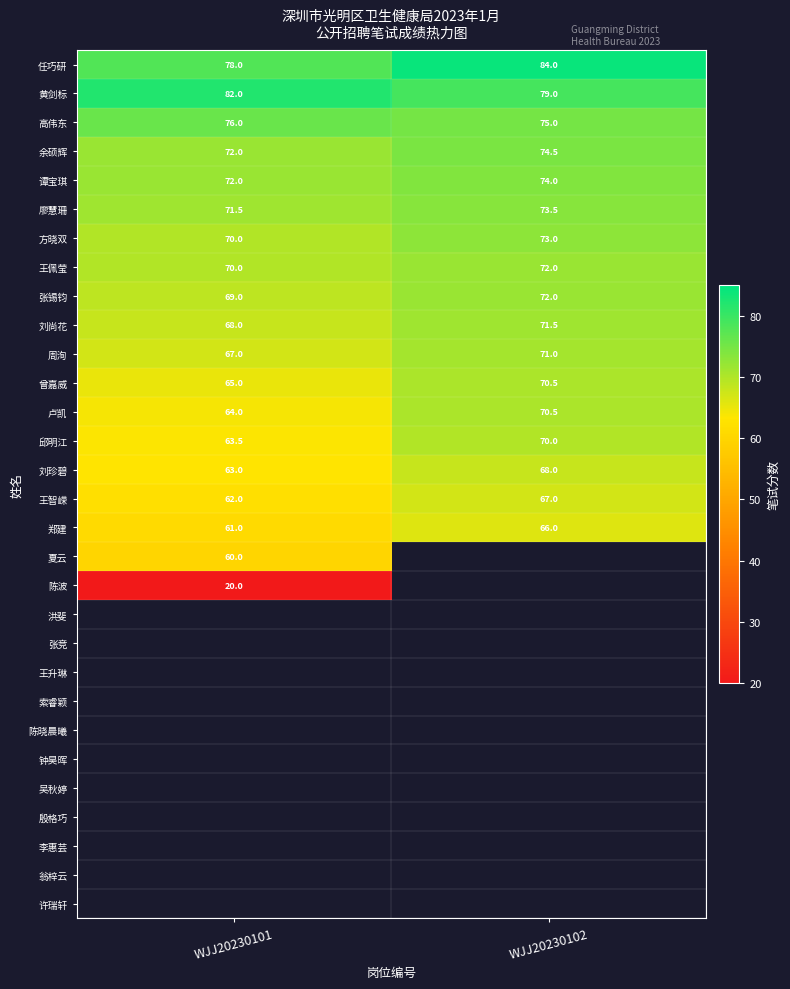

What is the sum of the 周洵 values at WJJ20230101 and WJJ20230102?

138.0